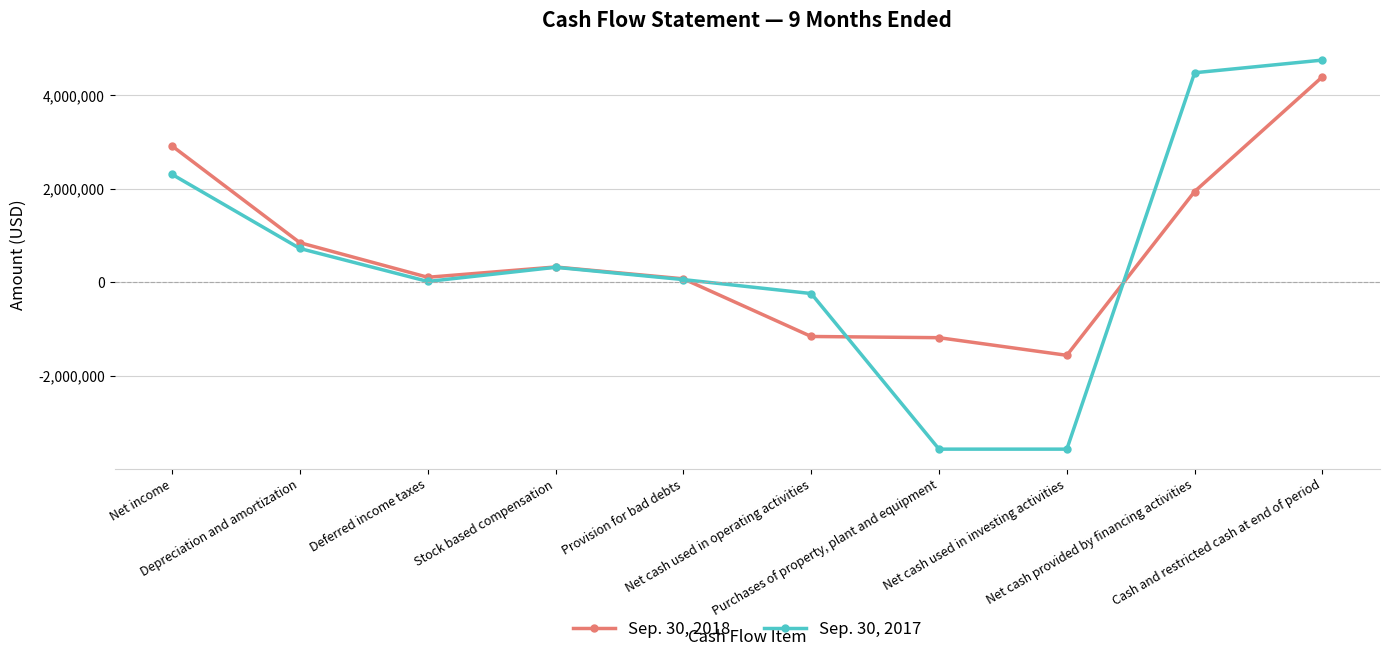

How many categories are shown in the chart?

10